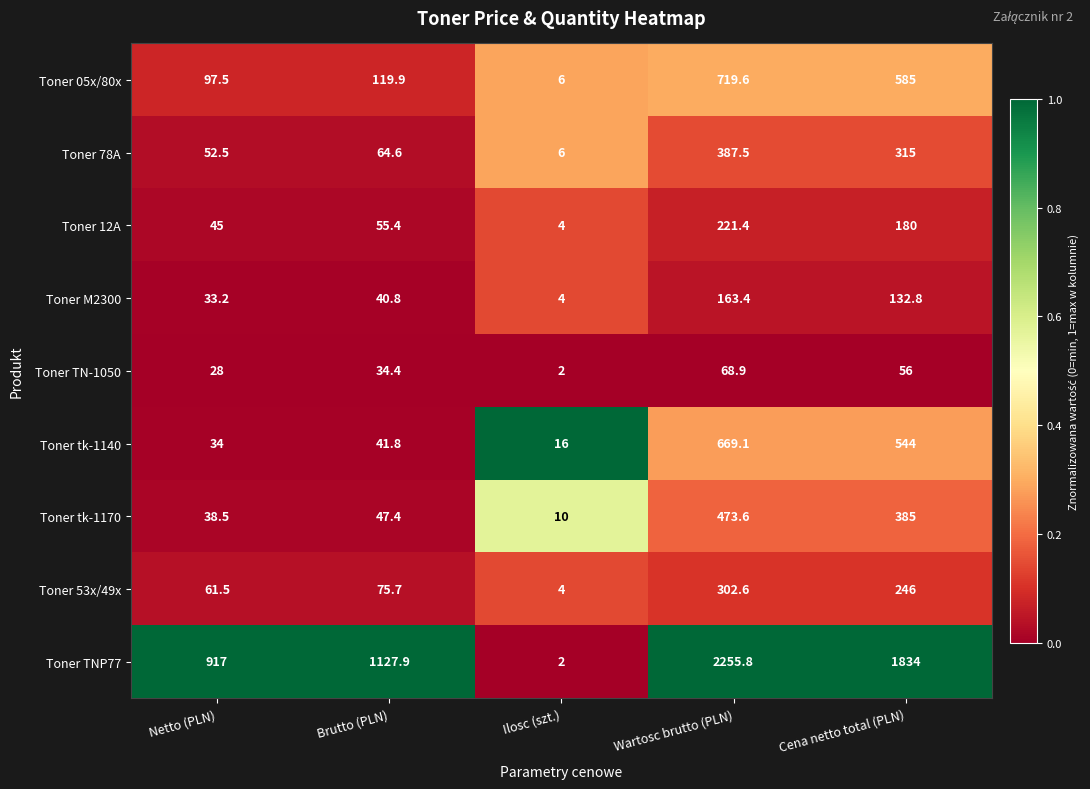

At which label does Toner M2300 first exceed 40?

Brutto (PLN)